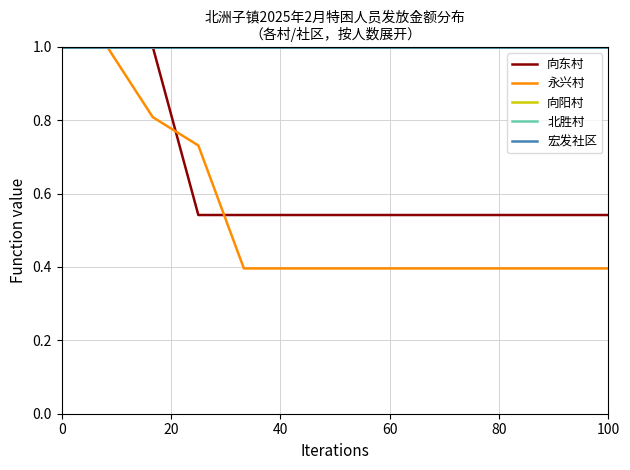

Which series has the largest total across all categories?

向阳村